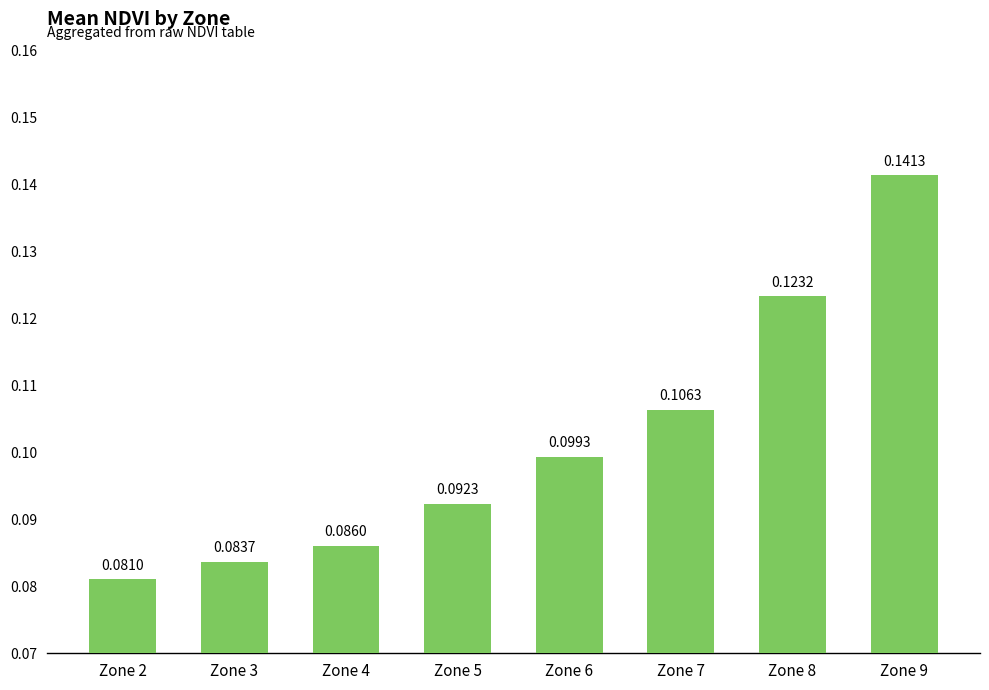

List the labels in order of value, smallest first.

Zone 2, Zone 3, Zone 4, Zone 5, Zone 6, Zone 7, Zone 8, Zone 9